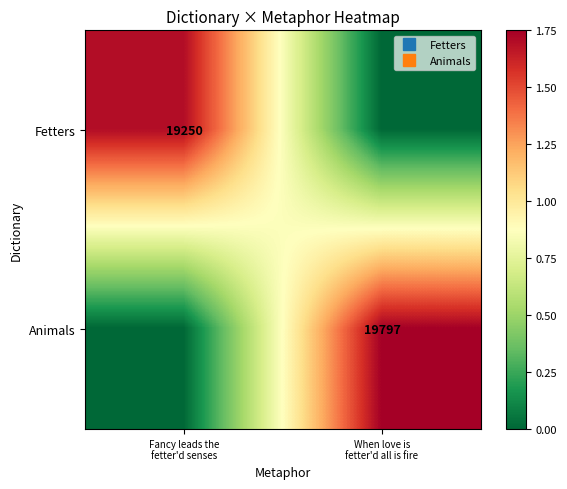

Is the value of Animals at Fancy leads the fetter'd senses greater than the value of Fetters at Fancy leads the fetter'd senses?

No